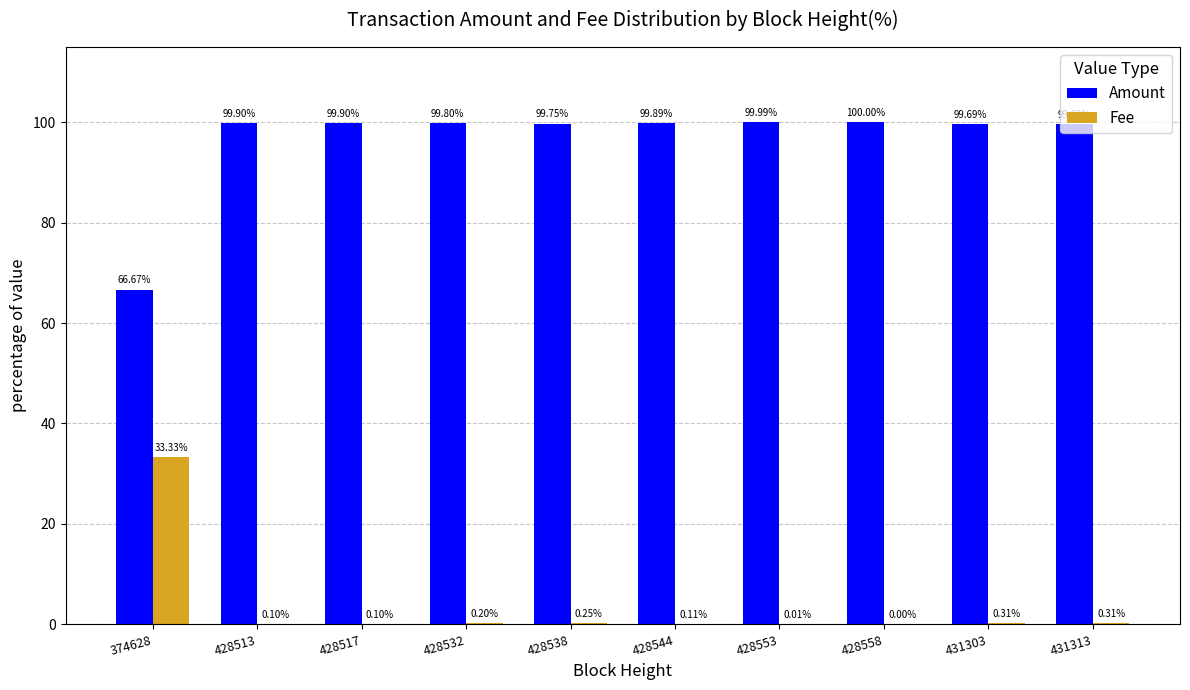

What is the total value across all series at 374628?

100.0